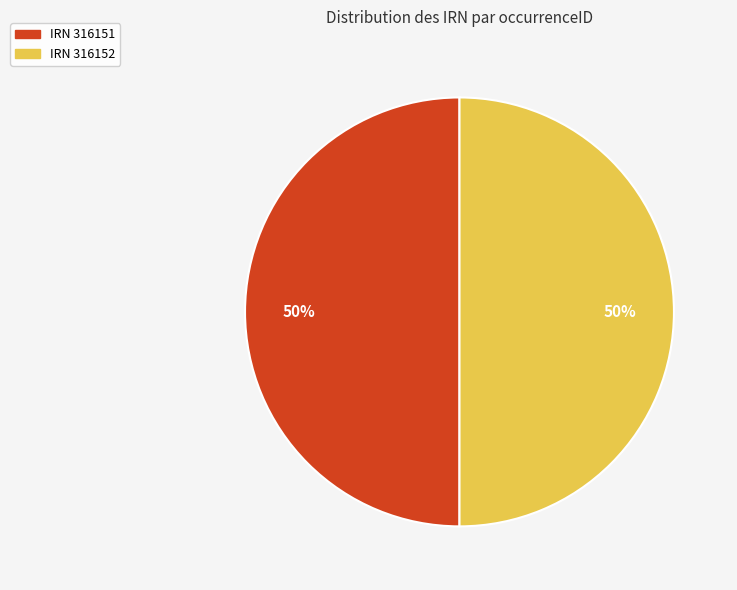

How many slices are in this pie chart?

2